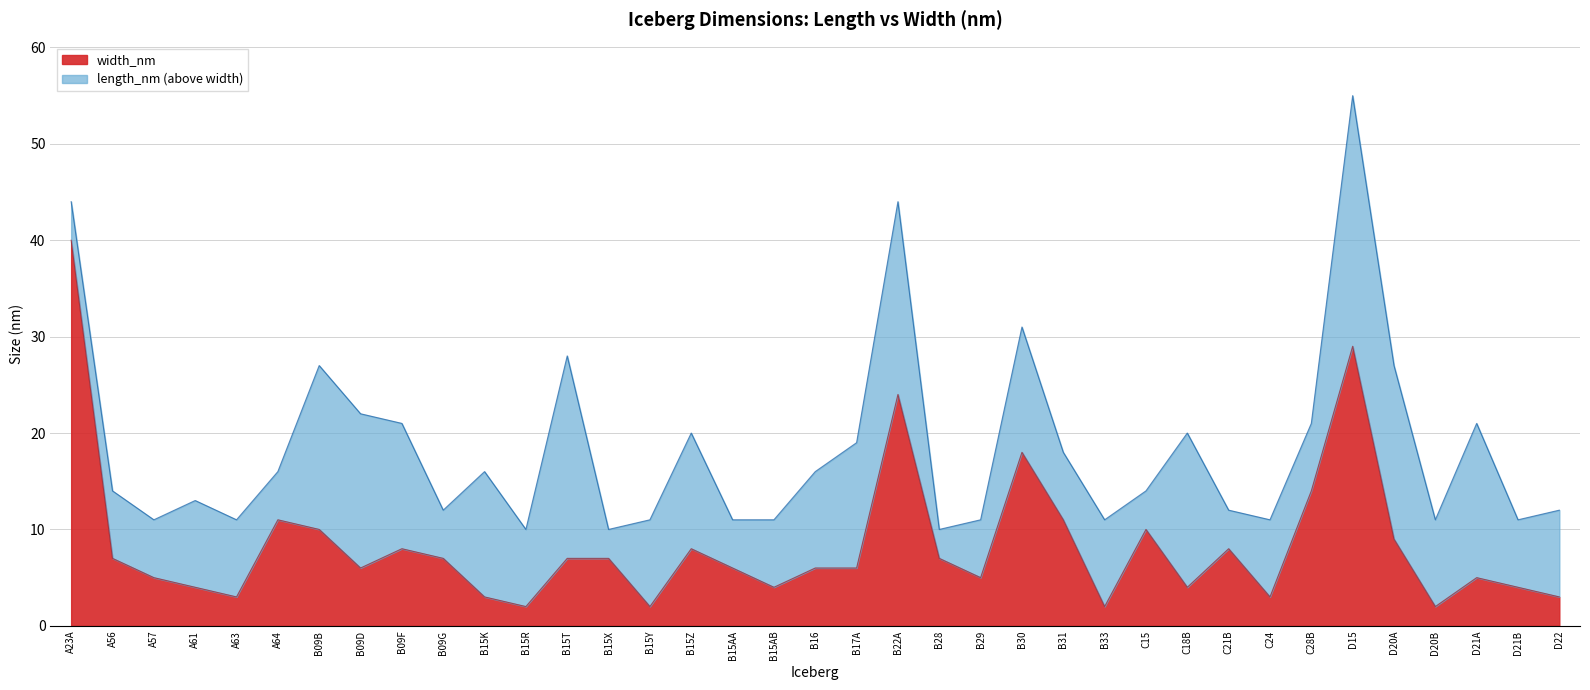

At which category is the sum across all series the highest?

D15